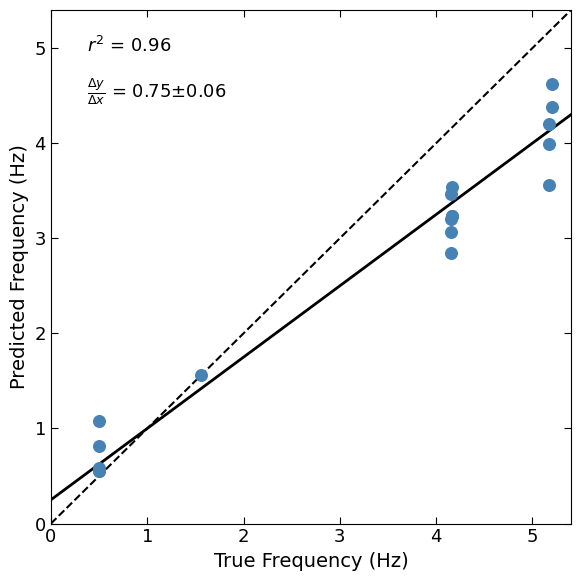

What Y value in the scatter plot is closest to 2?

1.6